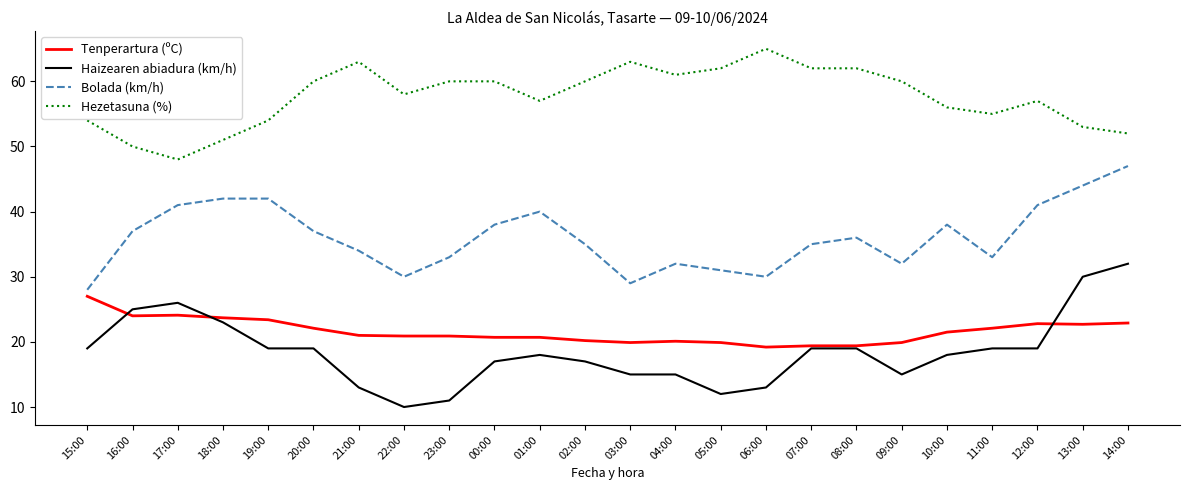

What is the sum of the Bolada (km/h) values at 12:00 and 04:00?

73.0